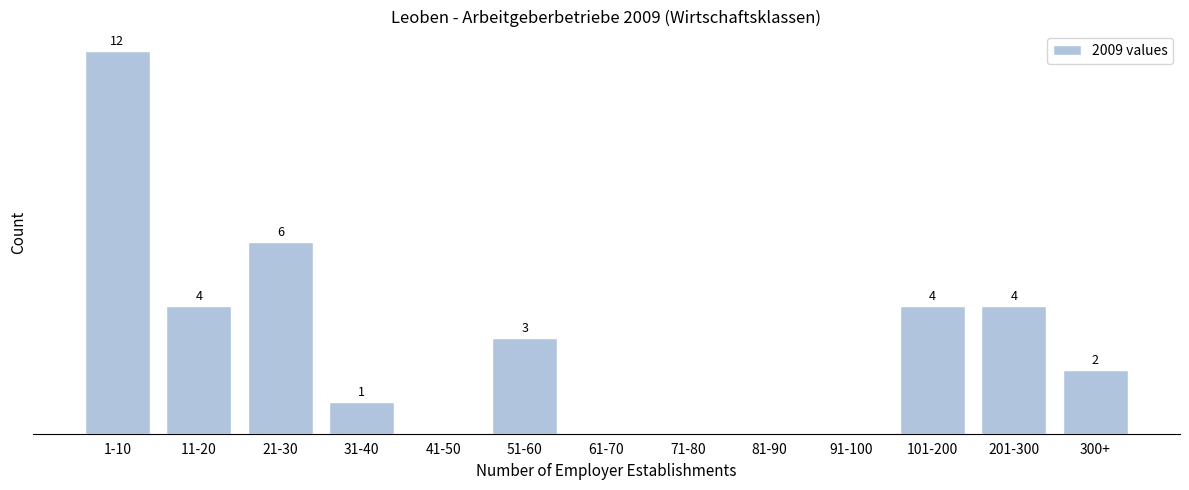

At which label is the value closest to 6?

21-30